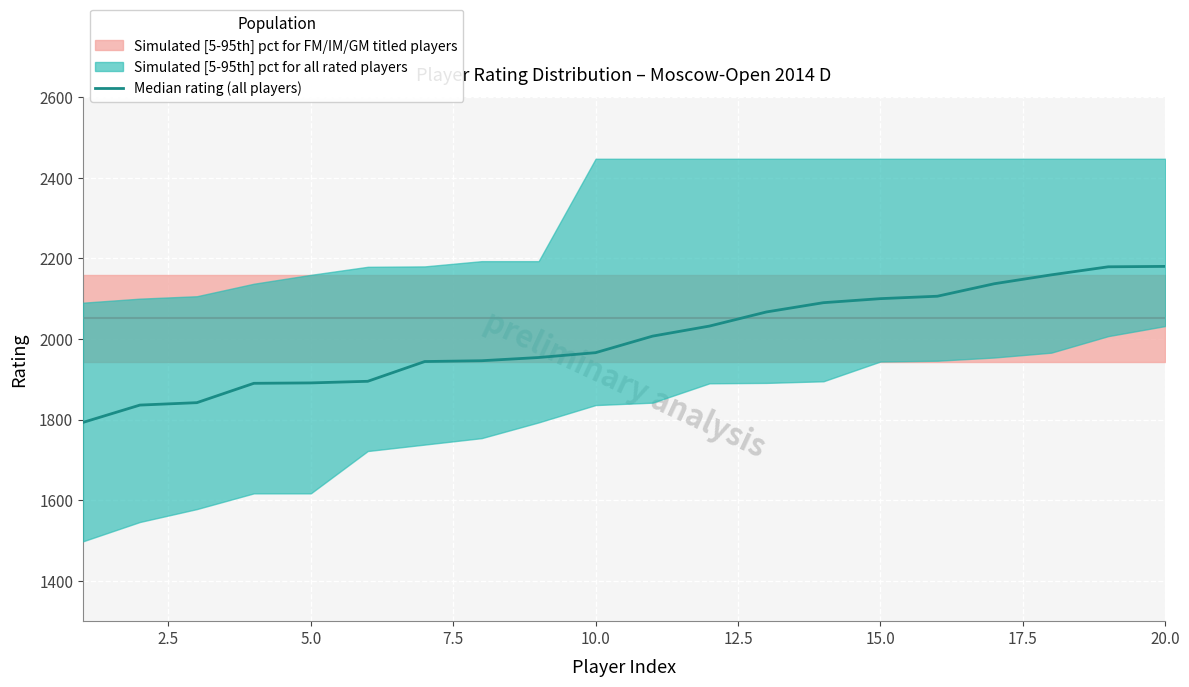

Is this an area chart (filled region under the line)?

No